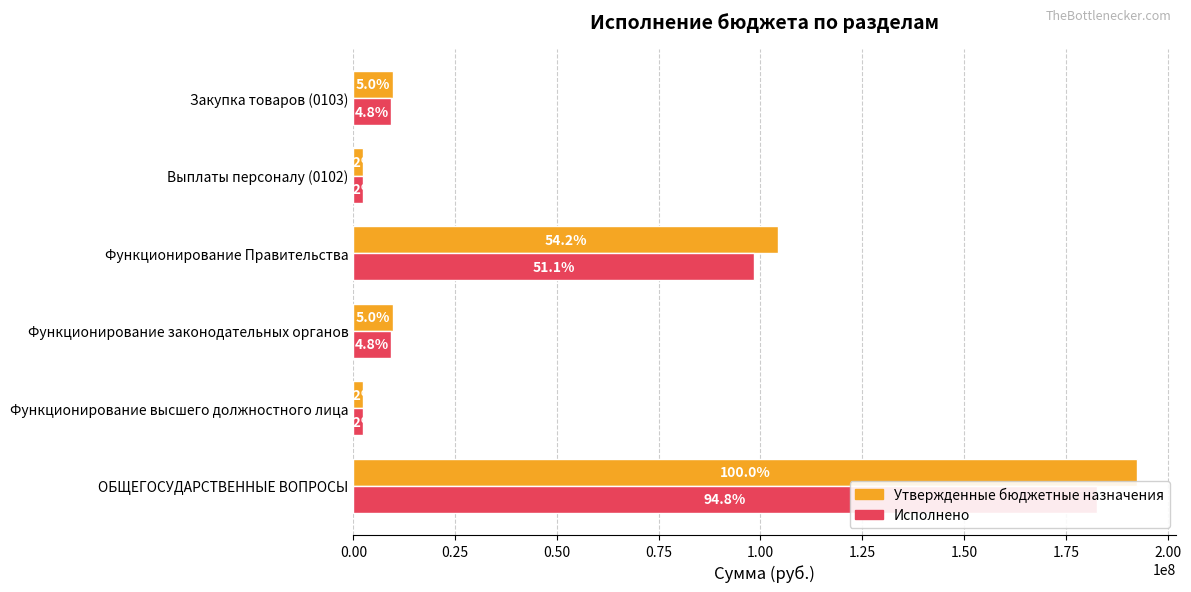

True or false: Исполнено has a value of 9176540.8 at Функционирование законодательных органов.

True